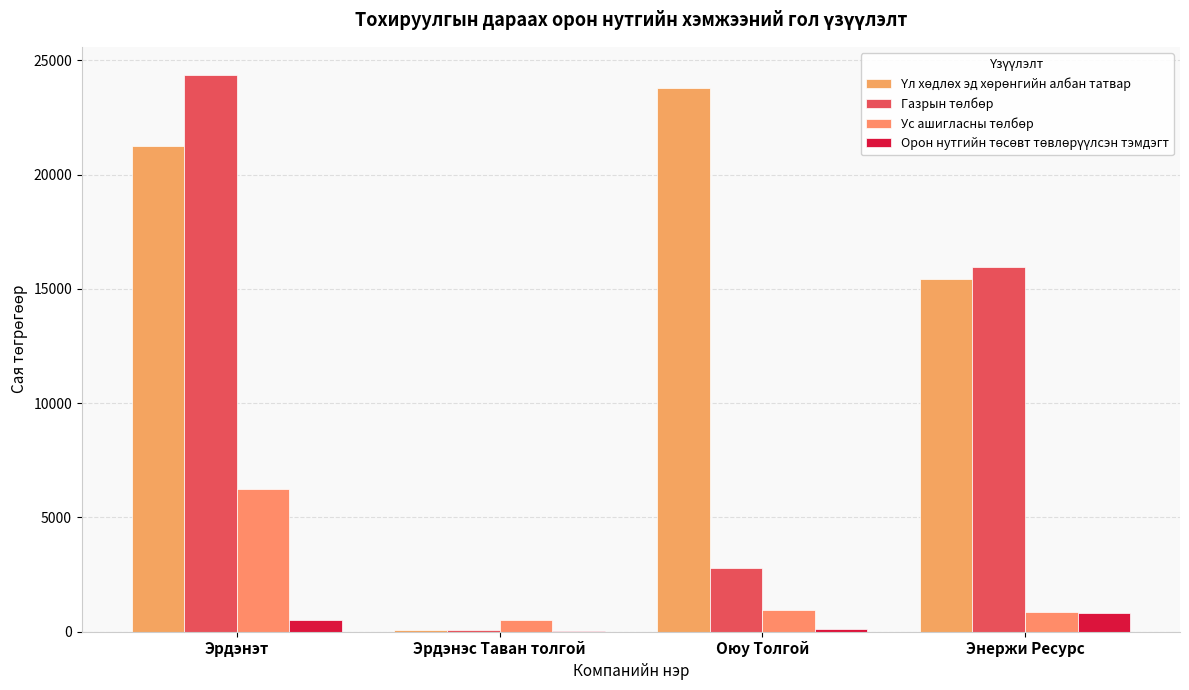

Which series has the largest total across all categories?

Үл хөдлөх эд хөрөнгийн албан татвар